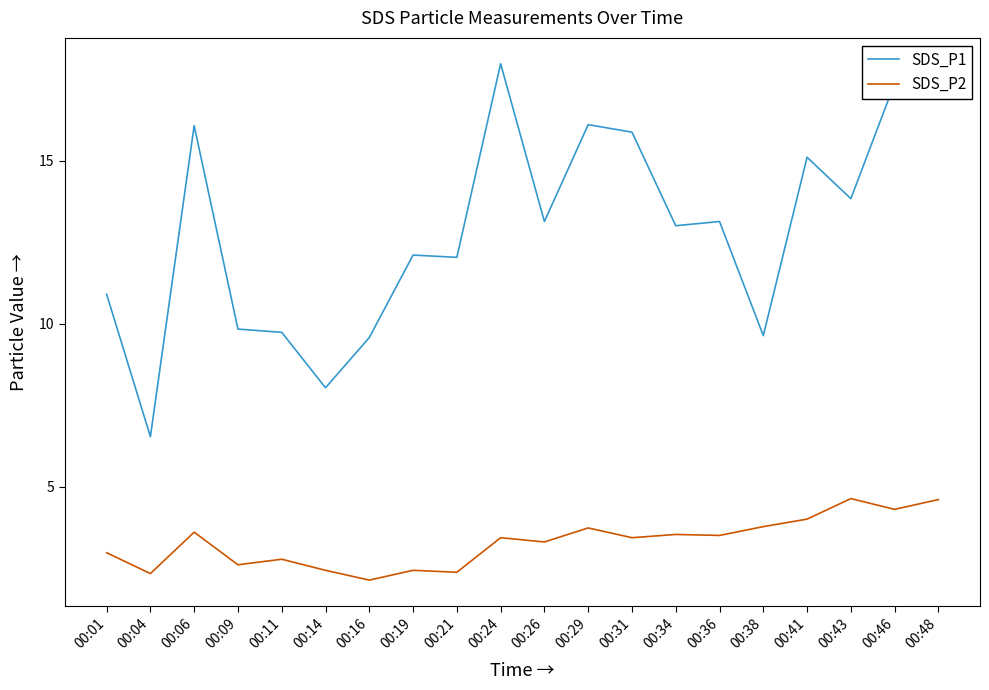

What is the difference between the maximum and second lowest values in the SDS_P1 series?

9.9